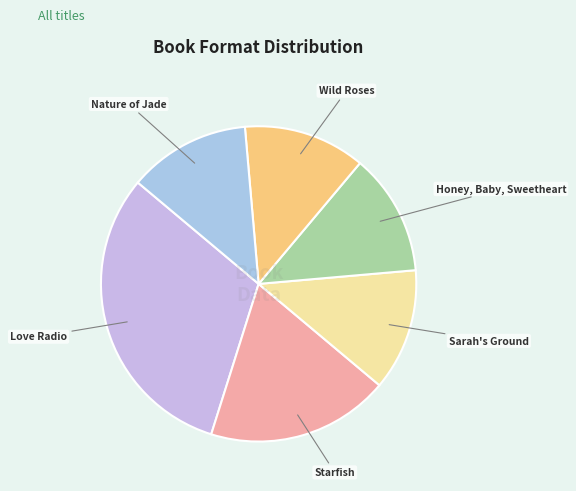

Is there any slice that represents more than half of the pie?

No